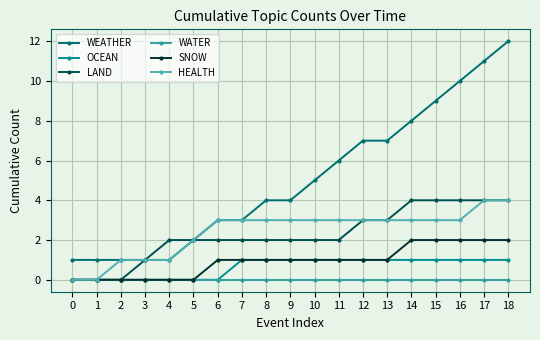

Rank the categories by LAND value from highest to lowest.

14, 15, 16, 17, 18, 12, 13, 4, 5, 6, 7, 8, 9, 10, 11, 3, 0, 1, 2